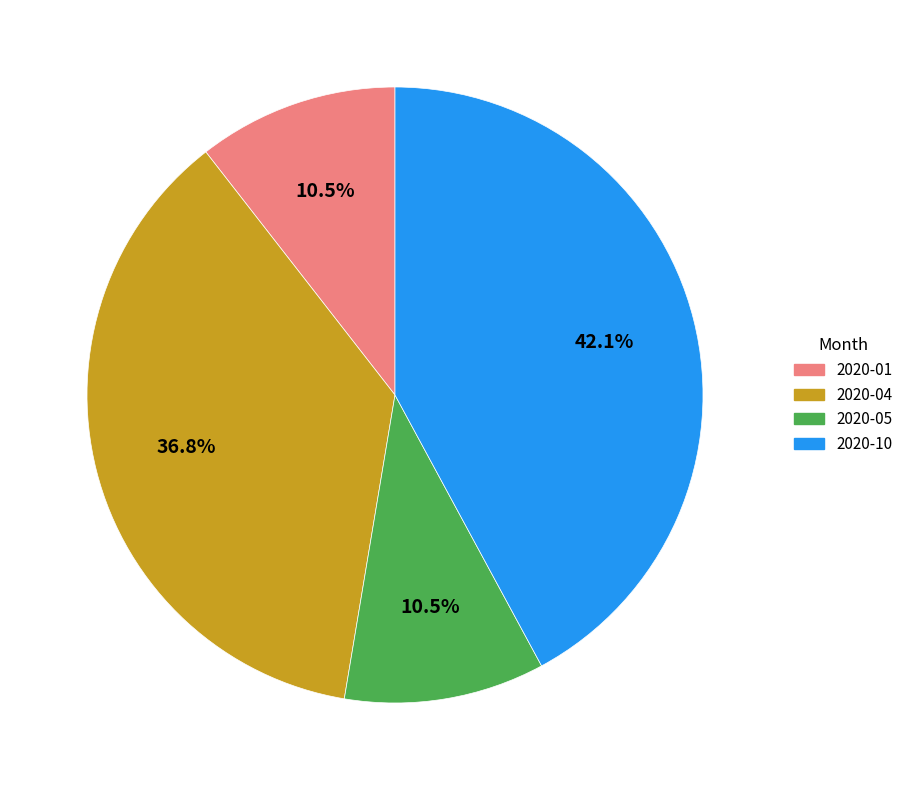

Is there any slice that represents more than half of the pie?

No